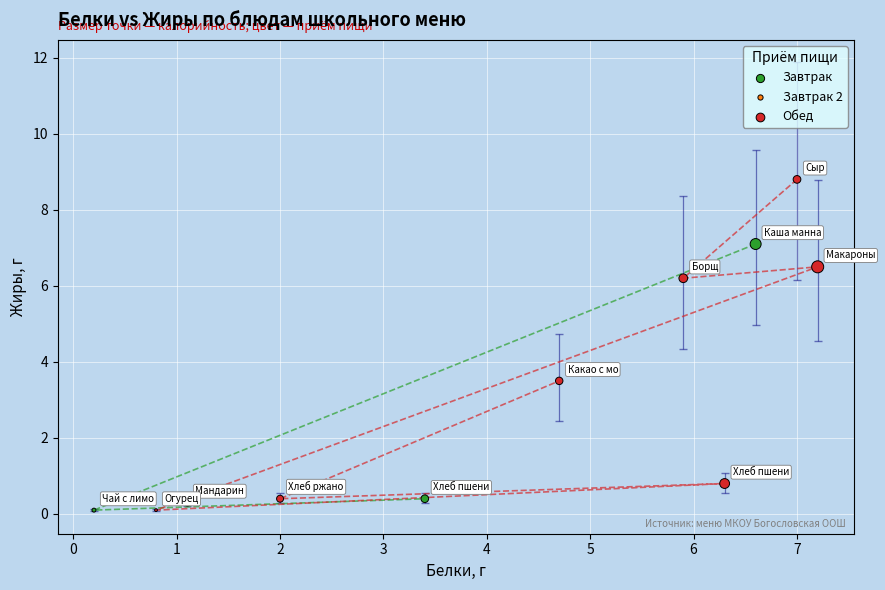

What are all the series names shown in the legend?

Завтрак, Завтрак 2, Обед